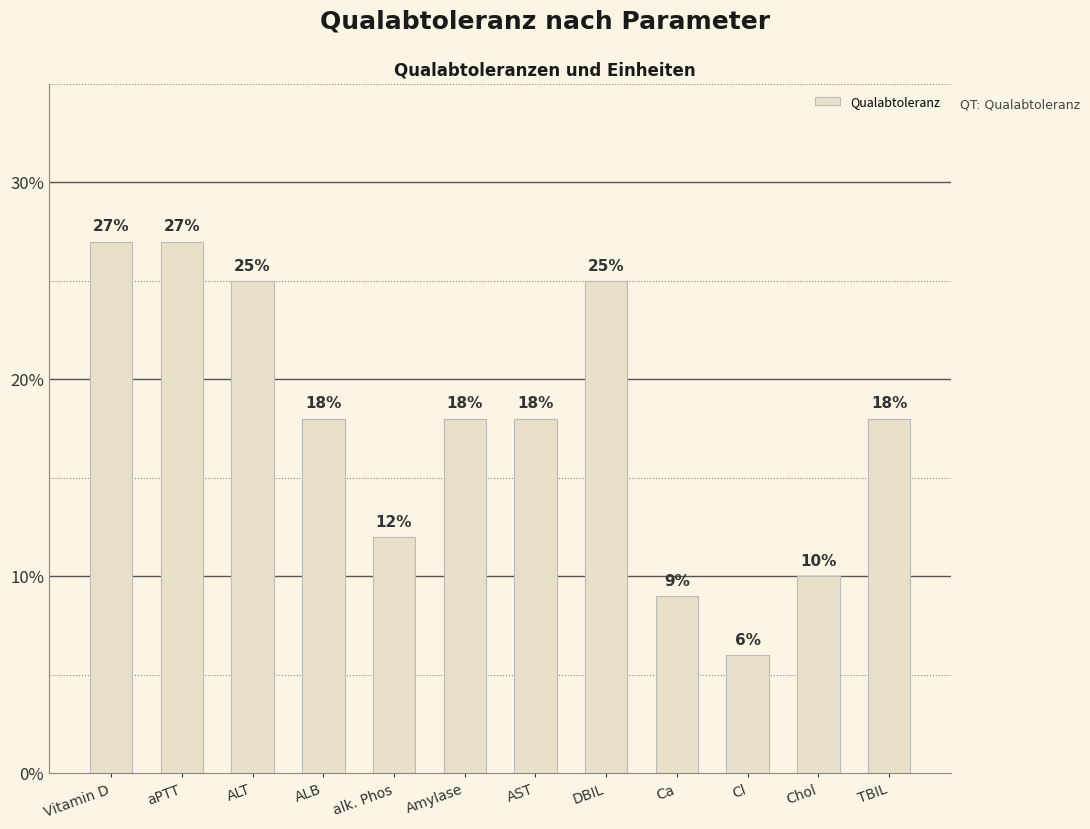

Reading left to right, what are all the values shown in this chart?

Vitamin D=0.3	aPTT=0.3	ALT=0.2	ALB=0.2	alk. Phos=0.1	Amylase=0.2	AST=0.2	DBIL=0.2	Ca=0.1	Cl=0.1	Chol=0.1	TBIL=0.2